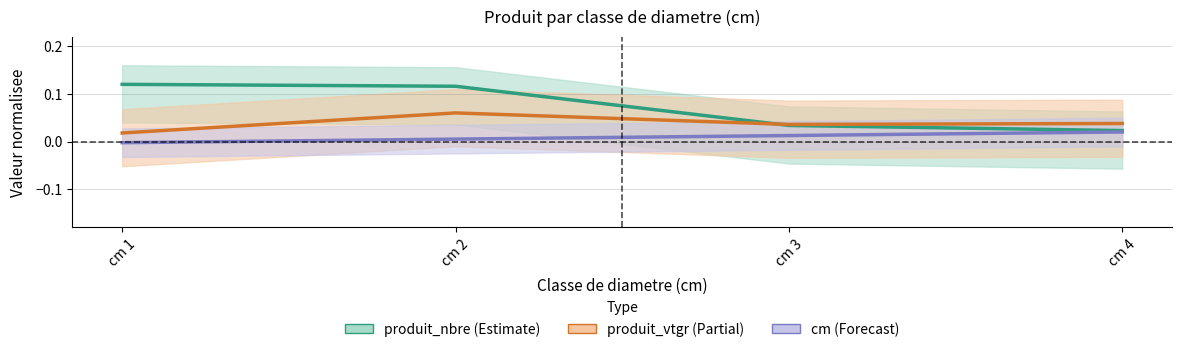

At which category does produit_vtgr reach its first local peak?

cm 2